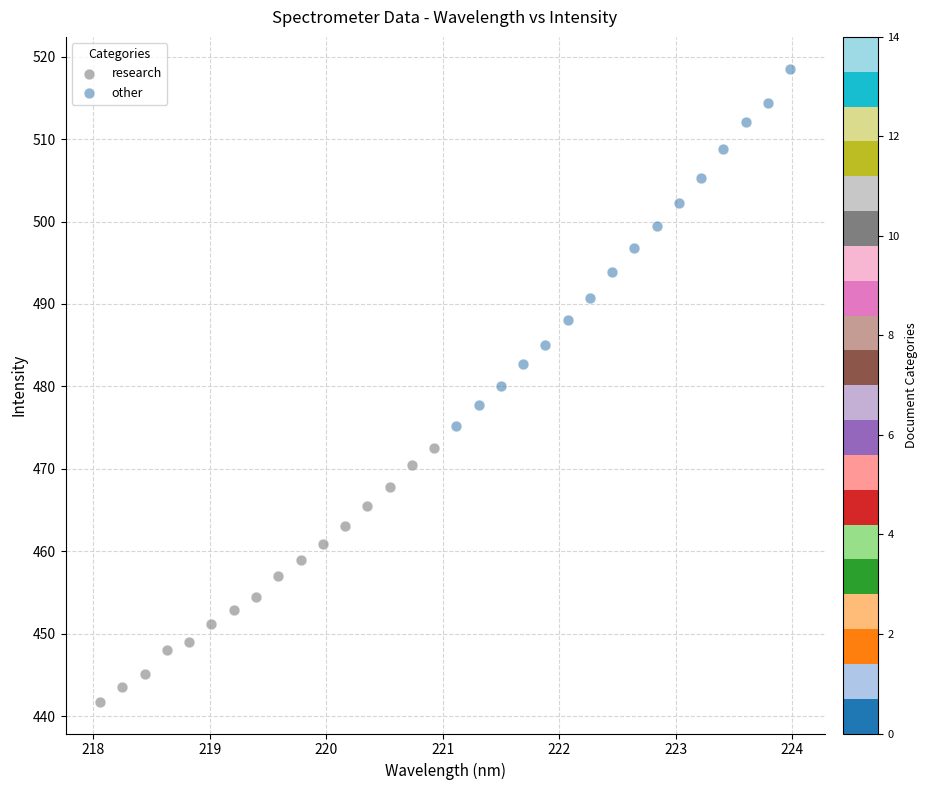

Which series contains the lowest Y value?

research